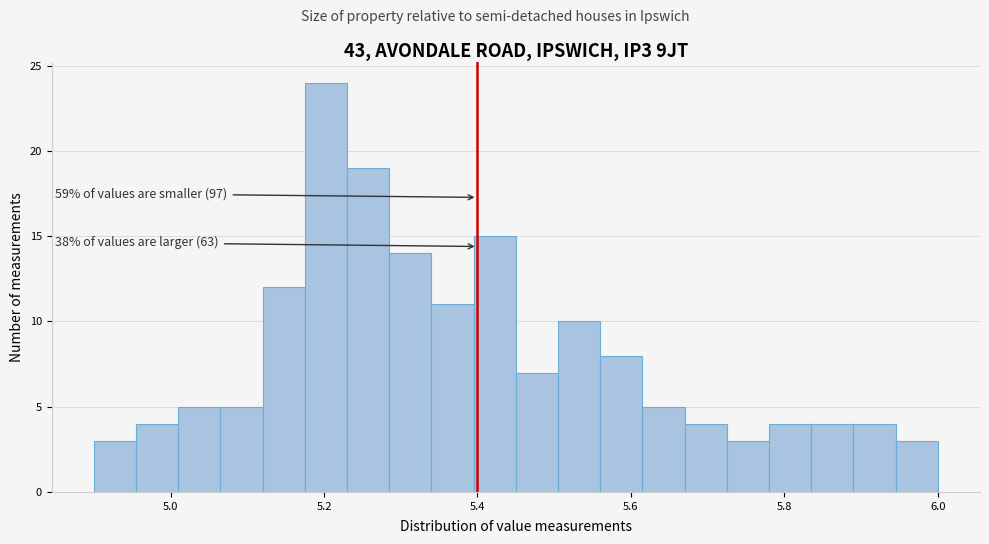

Around what value on the x-axis is the tallest bar? Give the approximate position of its centre, as read against the axis.

5.20